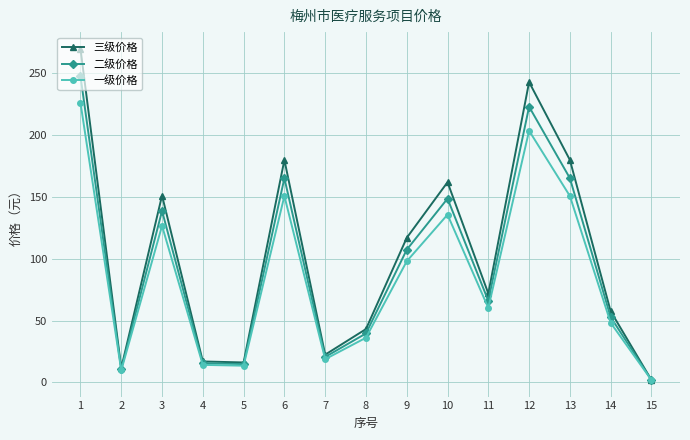

What is the highest value of the 二级价格 series?

247.9